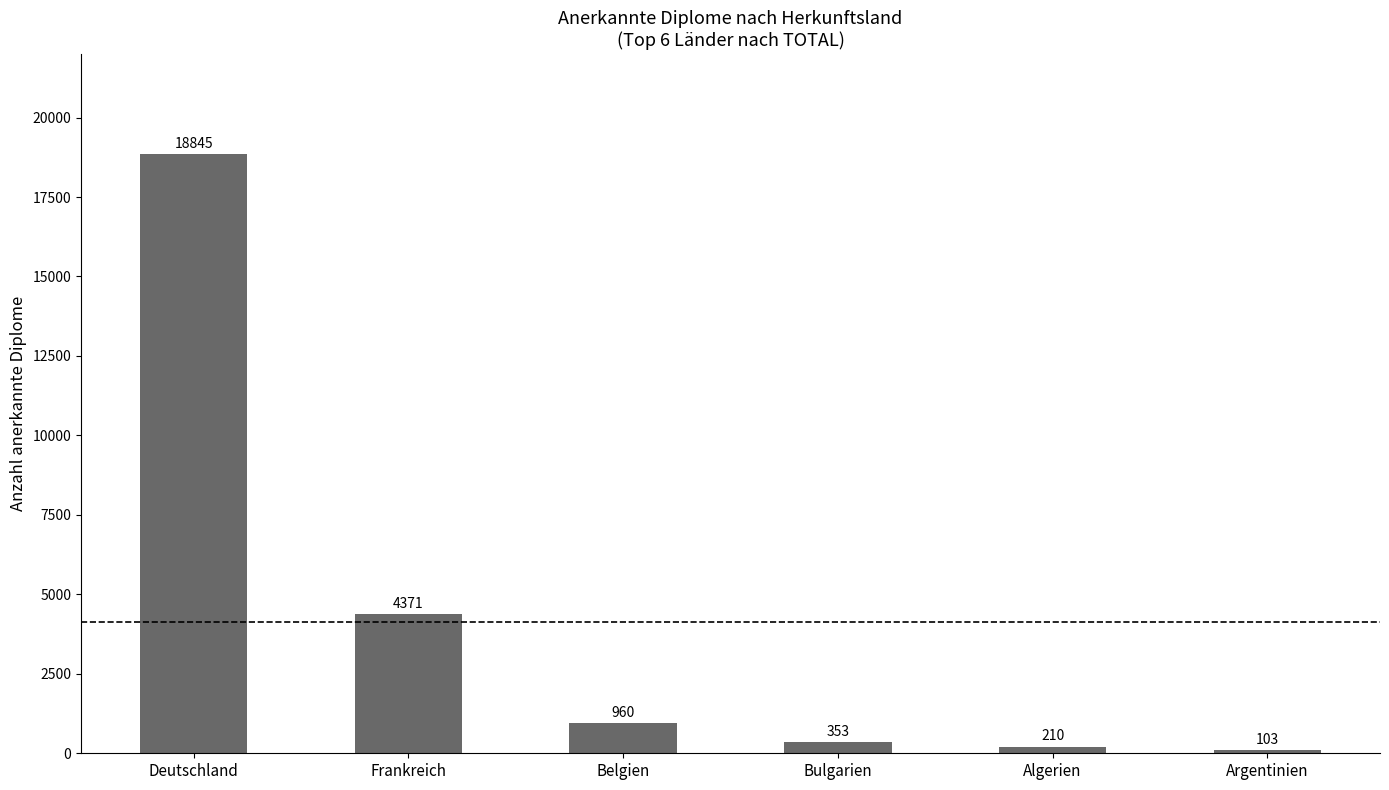

Rank the categories by value from lowest to highest.

Argentinien, Algerien, Bulgarien, Belgien, Frankreich, Deutschland